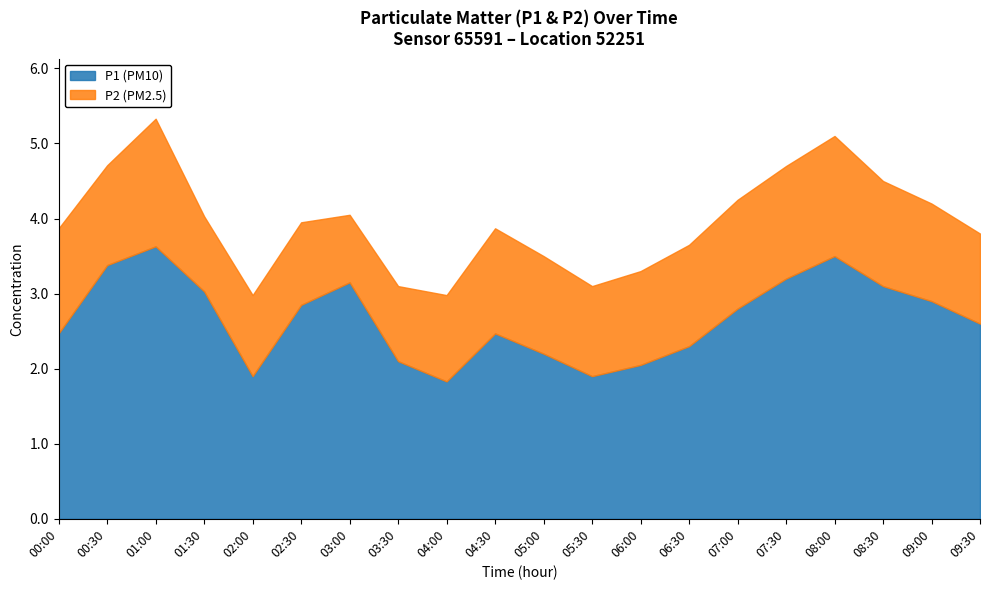

Rank the series by their average value, from lowest to highest.

P2, P1